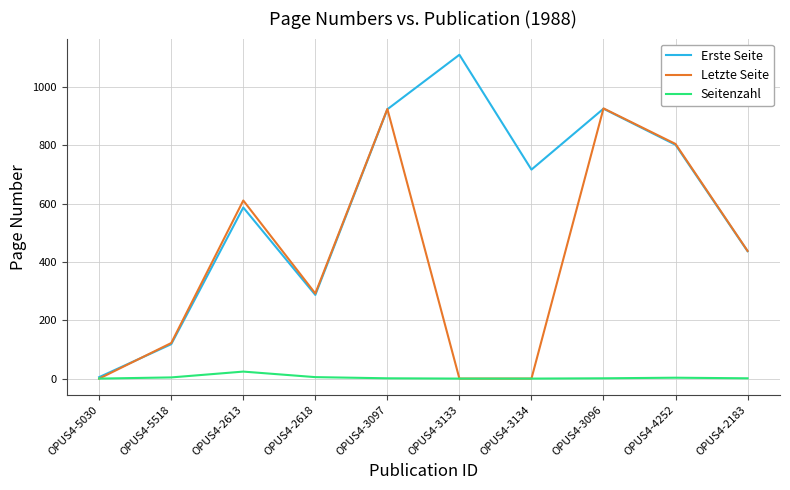

True or false: Seitenzahl has a value of 5 at OPUS4-2618.

True